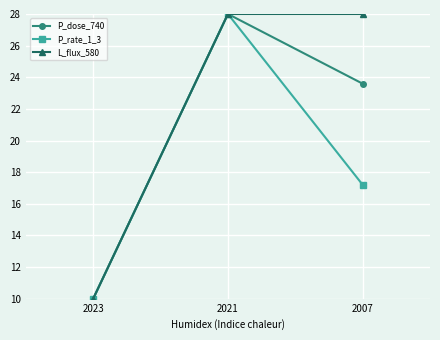

What are all the series names shown in the legend?

P_dose_740, P_rate_1_3, L_flux_580